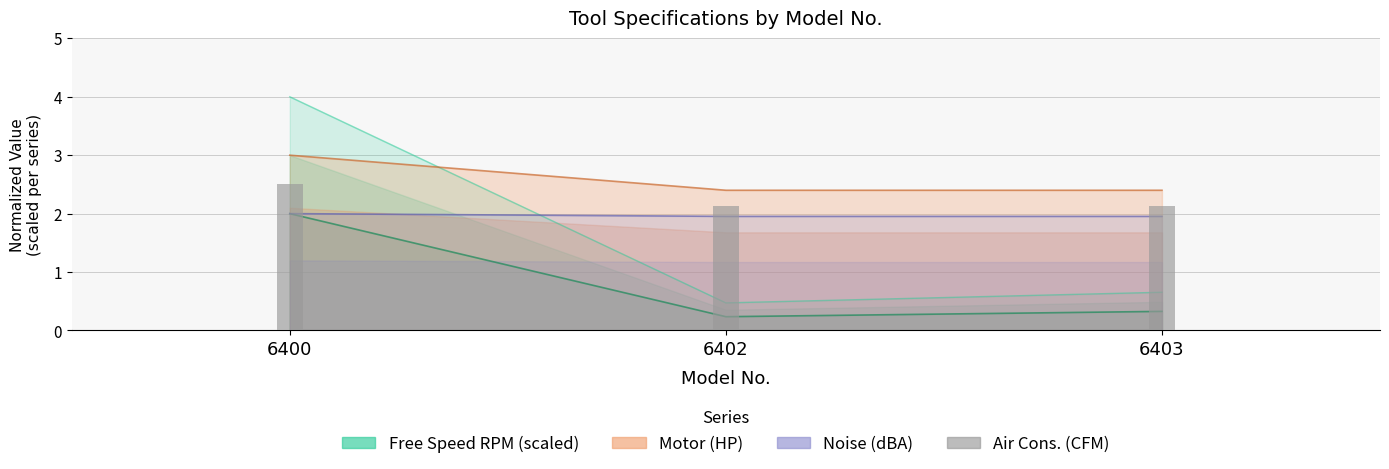

How many groups of bars are there?

3